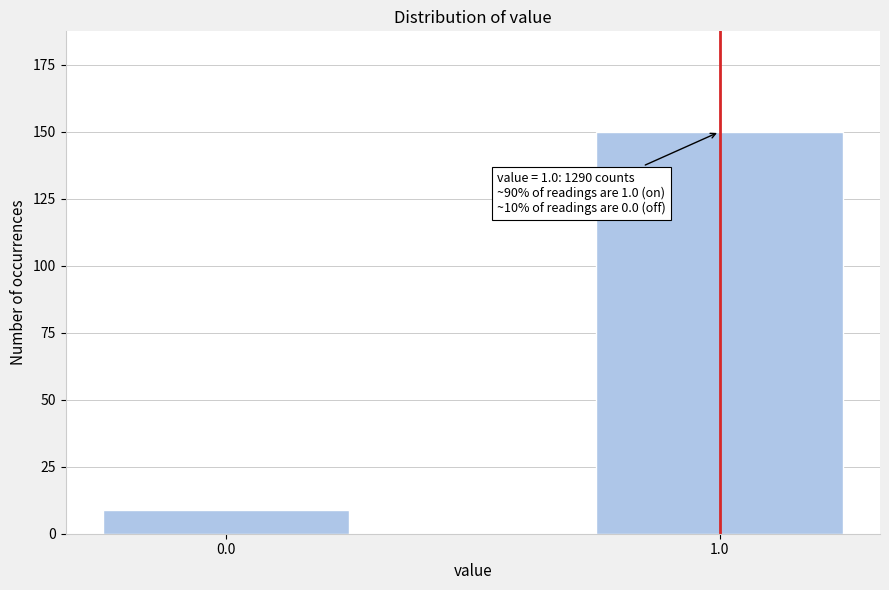

Reading left to right, extract all data points from this chart.

0.0=9	1.0=150